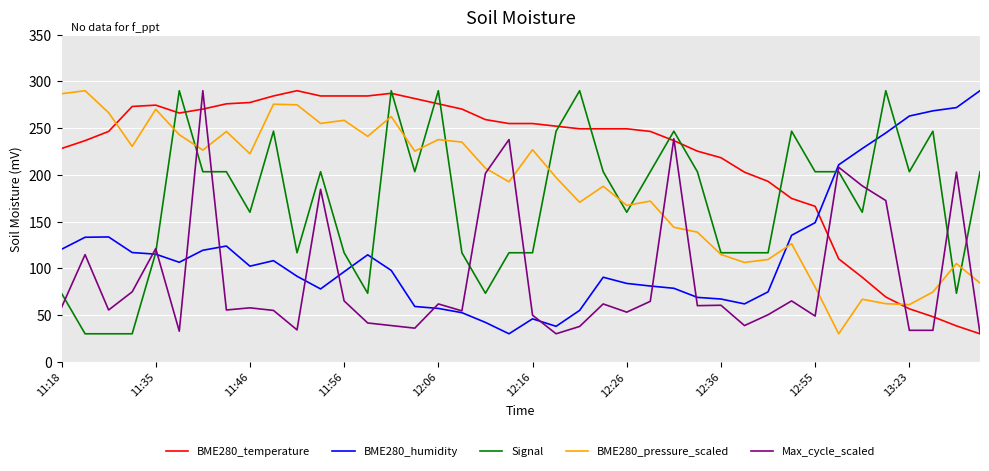

True or false: Max_cycle_scaled and Signal intersect in this chart.

True